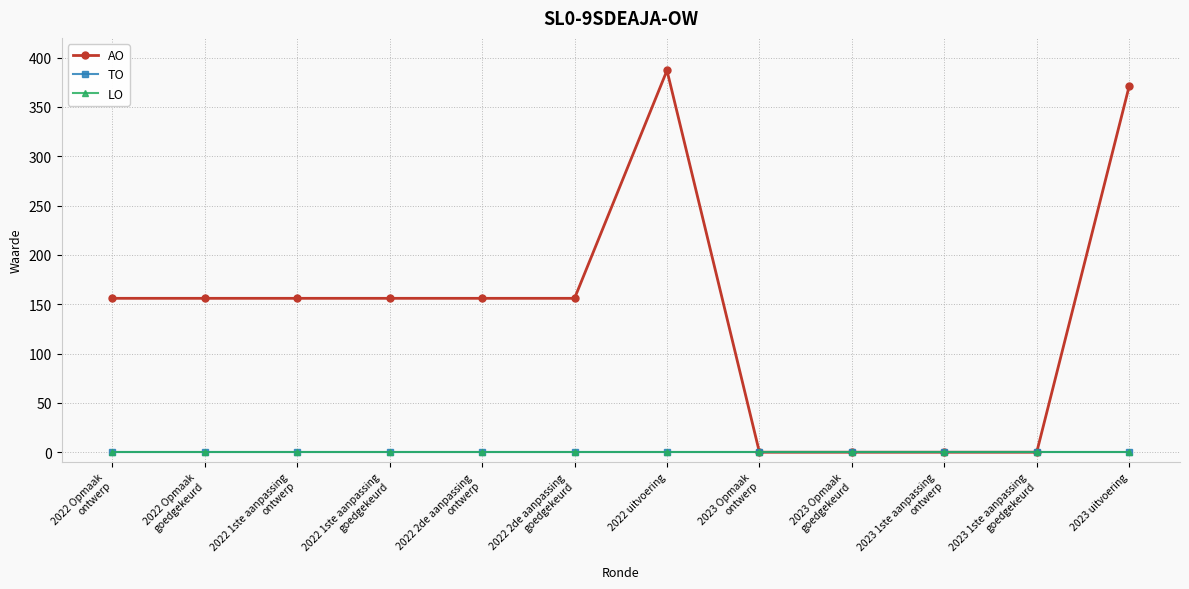

Is this an area chart (filled region under the line)?

No